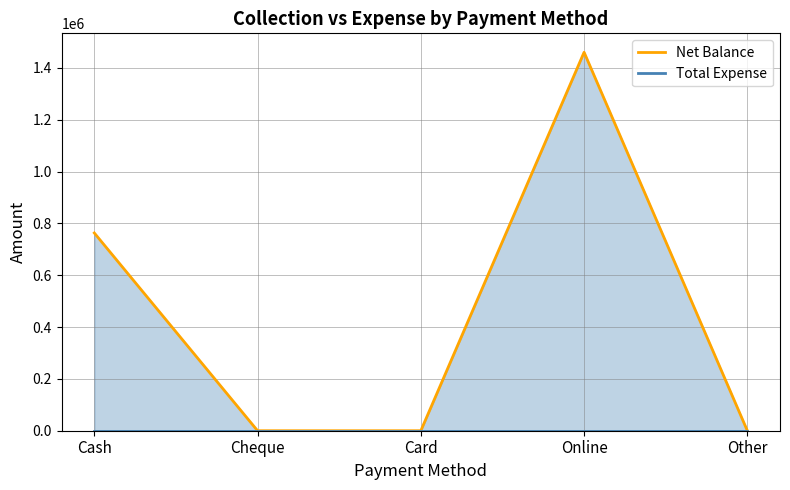

Which series changed the most between Cash and Other?

Net Balance